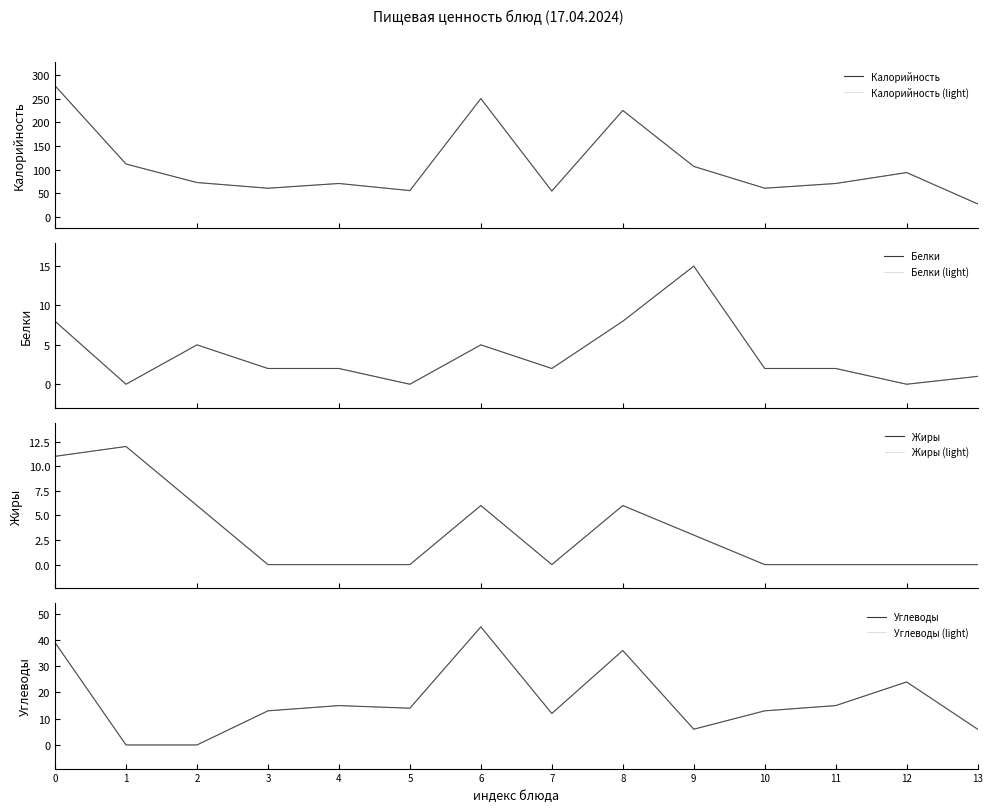

True or false: Белки has more than 0 points higher than both neighbors.

True